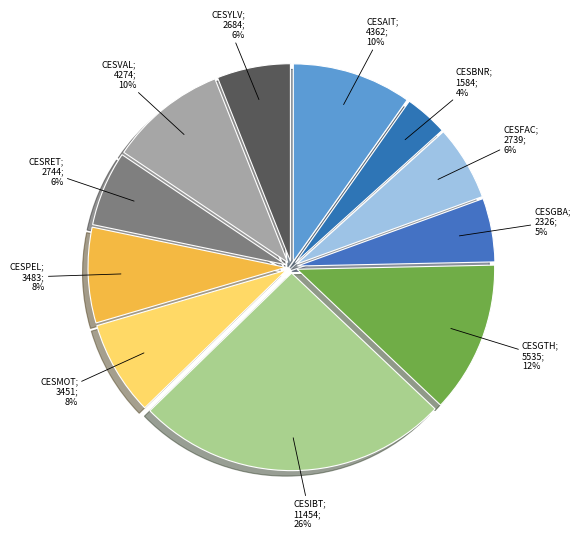

What is the largest slice in the pie chart?

CESIBT